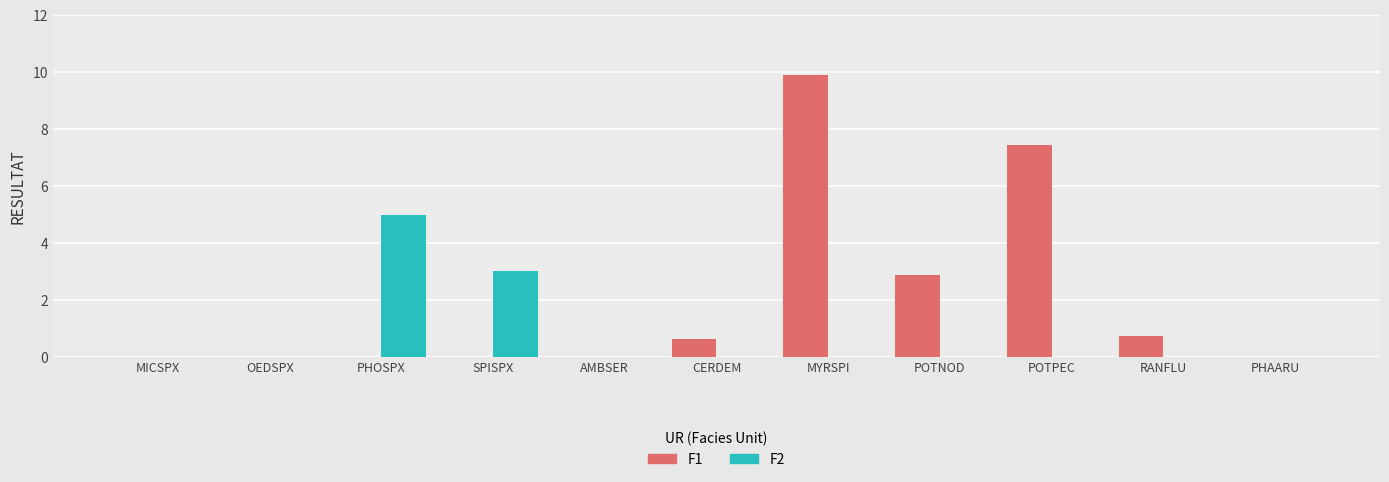

Which series has the largest total across all categories?

F1